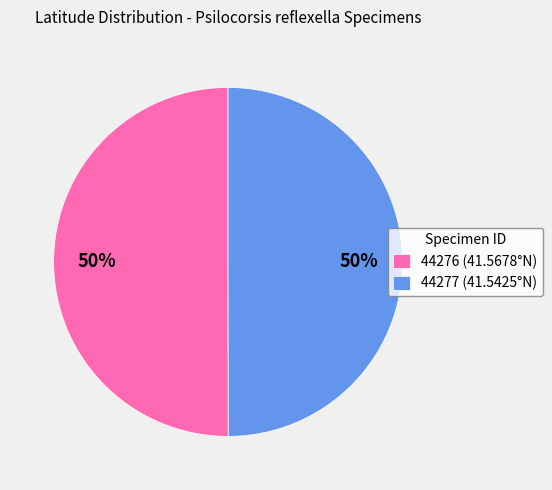

True or false: 44277 (41.5425°N) accounts for 50% of the total.

True